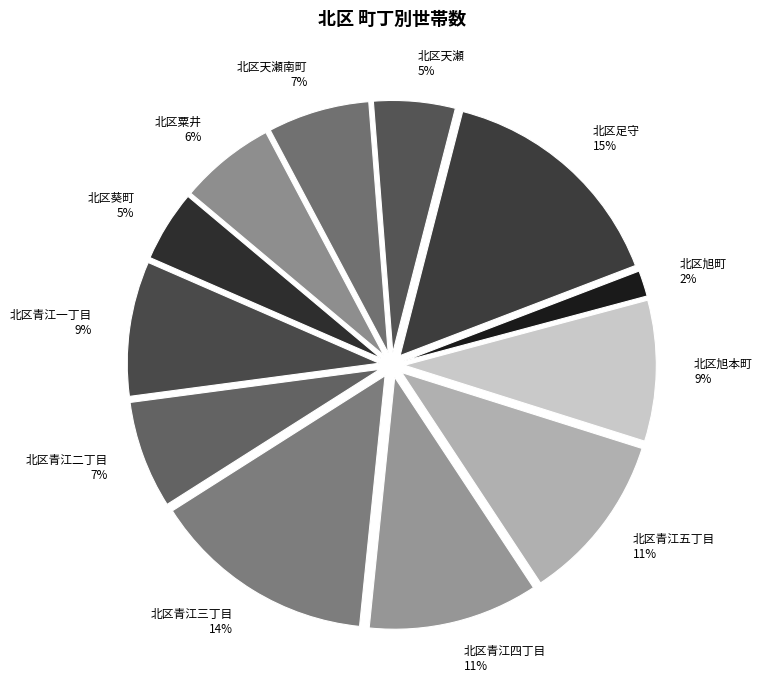

How many segments does this pie chart have?

12